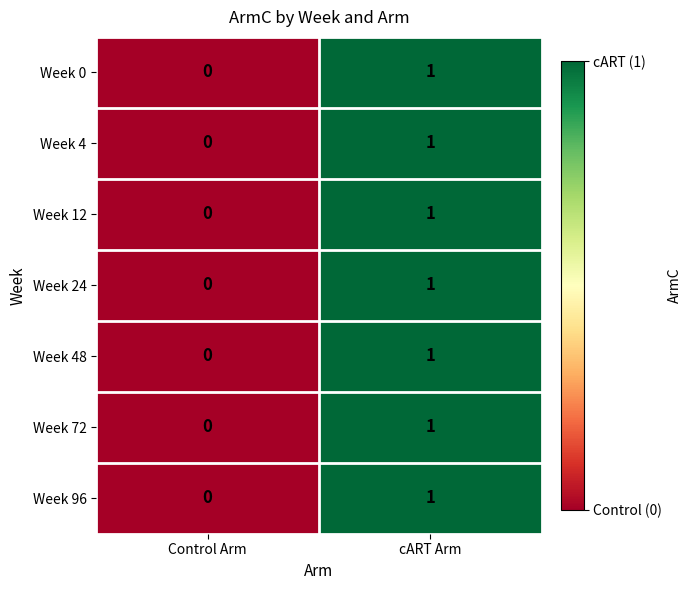

Reading right to left, transcribe all the data shown in this chart.

Week 0: cART Arm=1	Control Arm=0
Week 4: cART Arm=1	Control Arm=0
Week 12: cART Arm=1	Control Arm=0
Week 24: cART Arm=1	Control Arm=0
Week 48: cART Arm=1	Control Arm=0
Week 72: cART Arm=1	Control Arm=0
Week 96: cART Arm=1	Control Arm=0